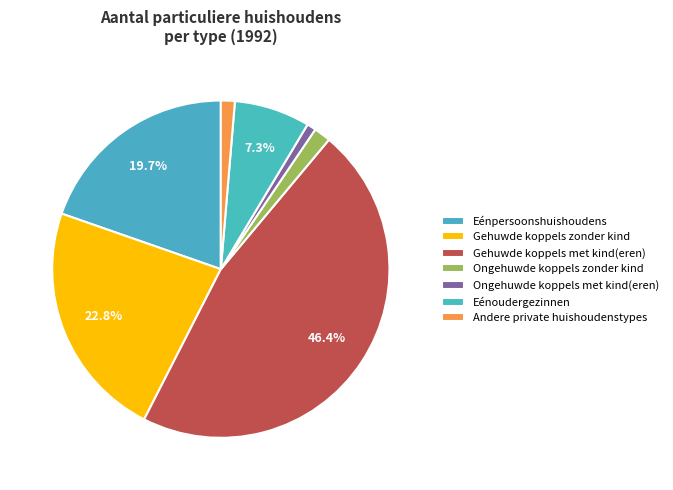

Is it true that Andere private huishoudenstypes is 11% of the pie?

False